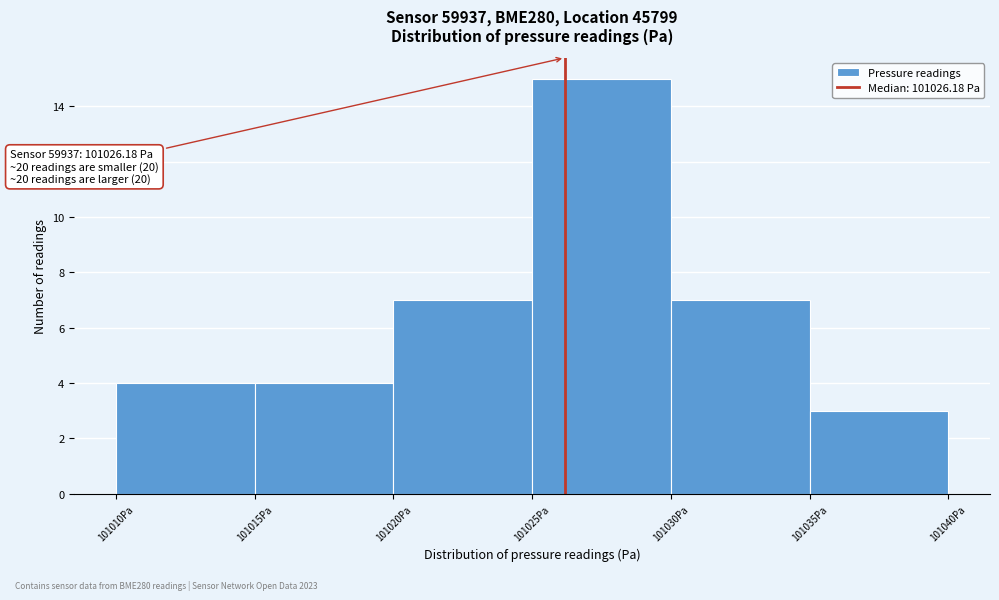

Over which range of the x-axis is the bar tallest?

101025 to 101030